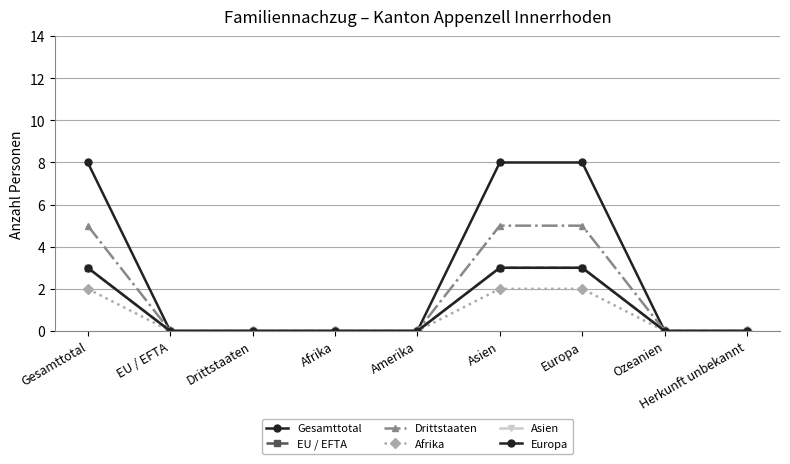

The EU / EFTA series shows 0 at Afrika. True or false?

True